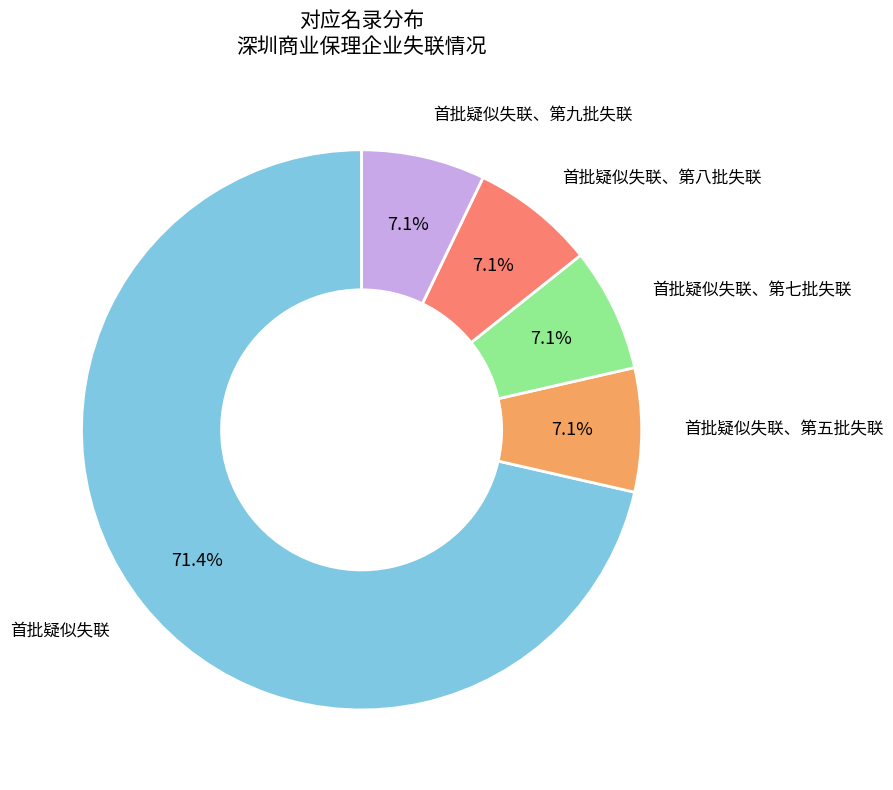

Does any single category account for the majority?

Yes